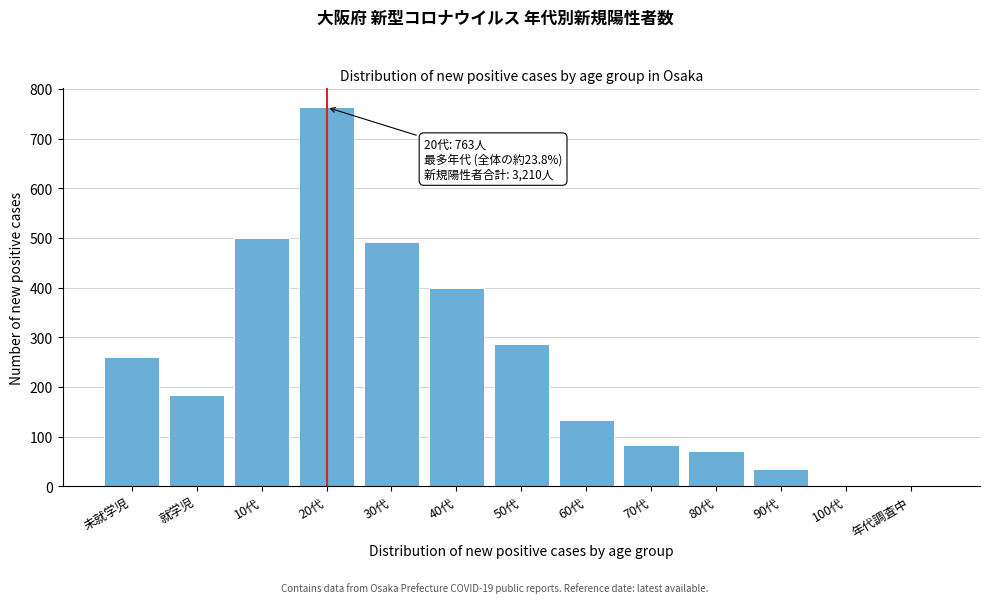

What is the ratio of the value at 60代 to the value at 就学児?

0.7